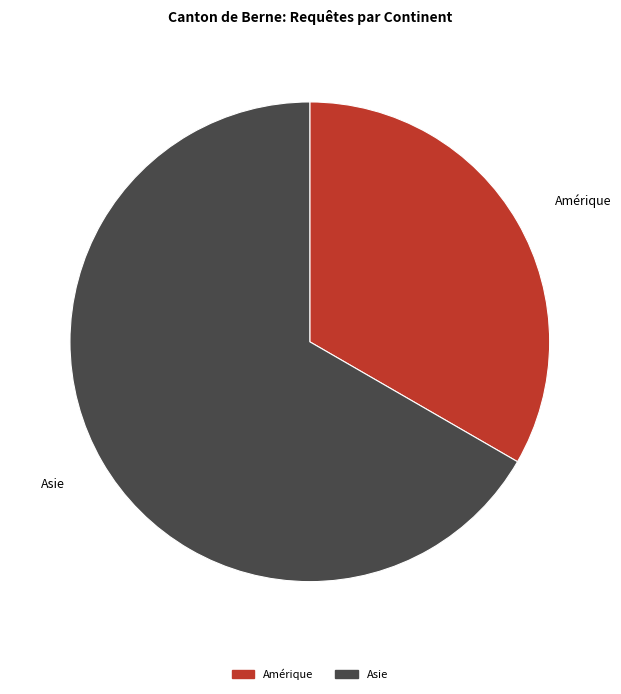

Is it true that Asie is 67% of the pie?

True